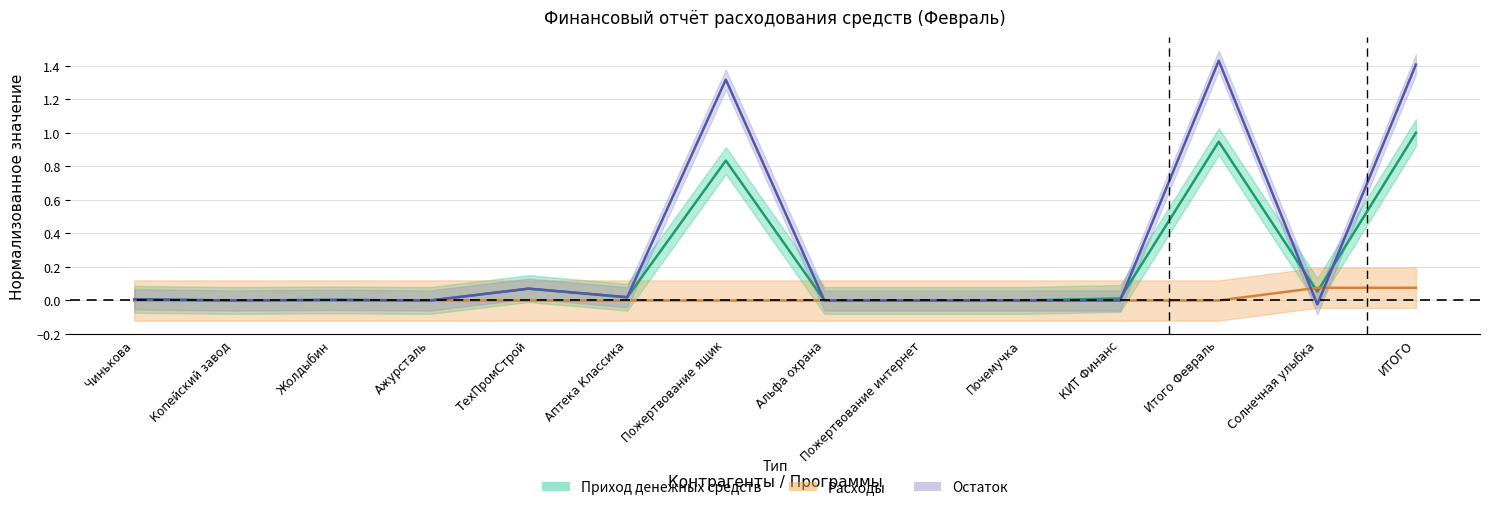

True or false: Приход денежных средств has more than 1 points higher than both neighbors.

True